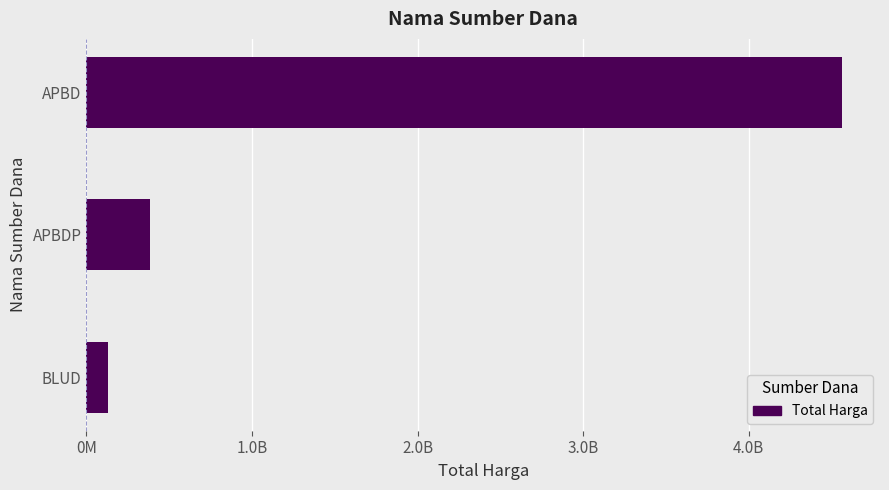

What is the sum of all values?

5077637875